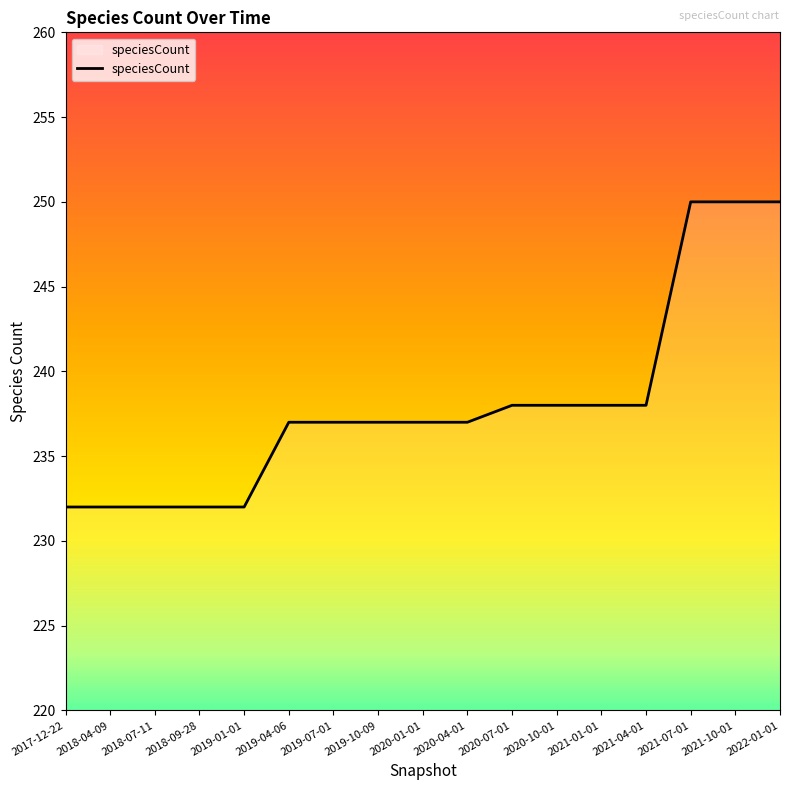

What is the difference between the values at 2020-04-01 and 2020-07-01?

1